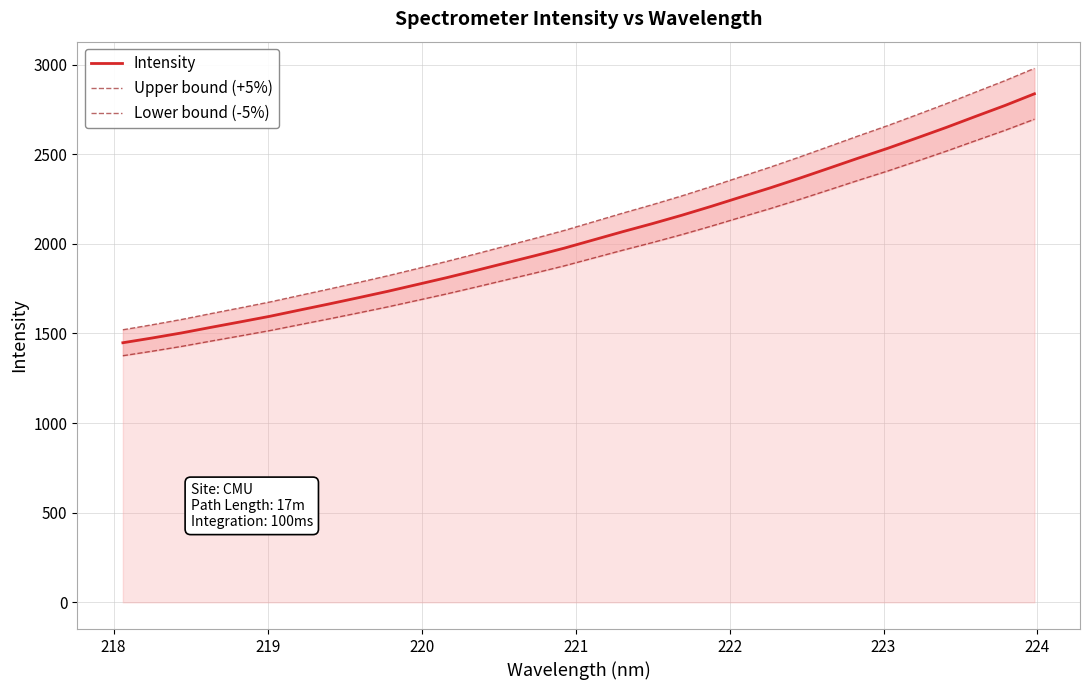

What is the highest value of the Lower bound (-5%) series?

2695.6